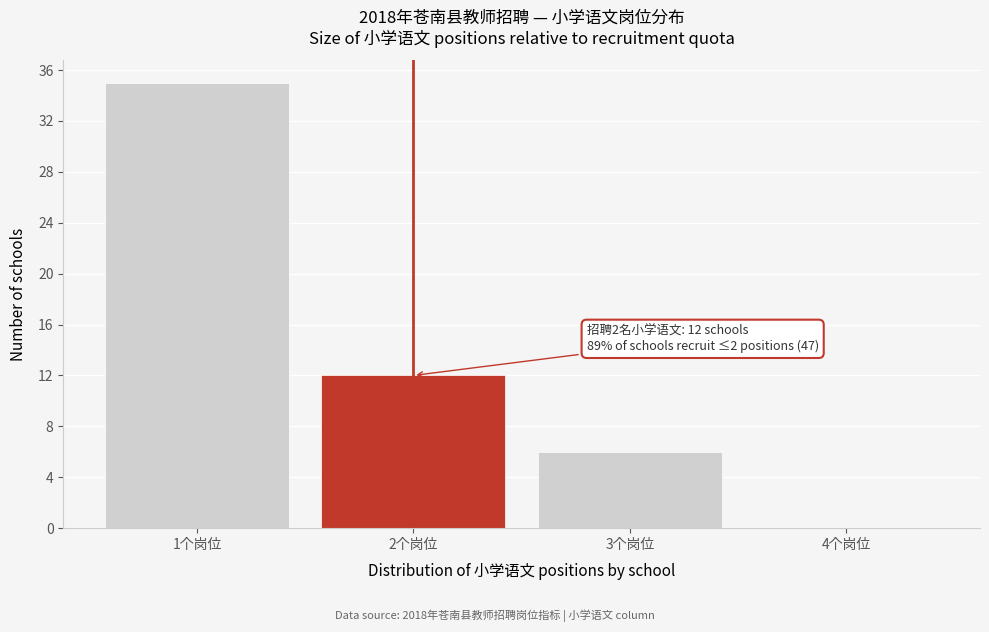

Over which range of the x-axis is the bar tallest?

0.5 to 1.5